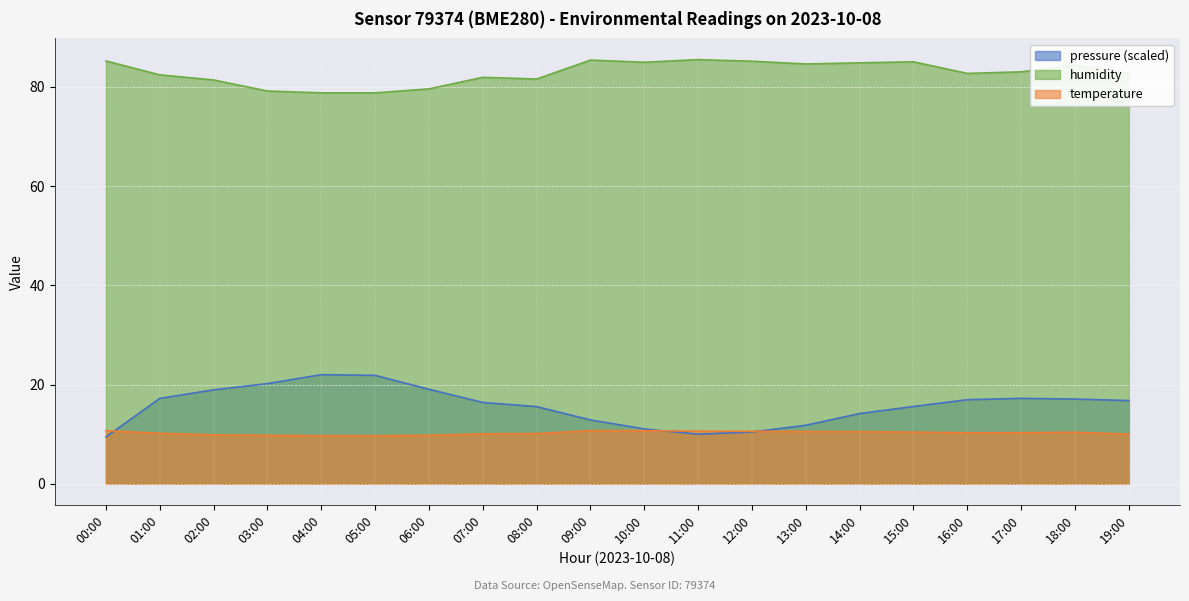

How many series are shown in this chart?

3